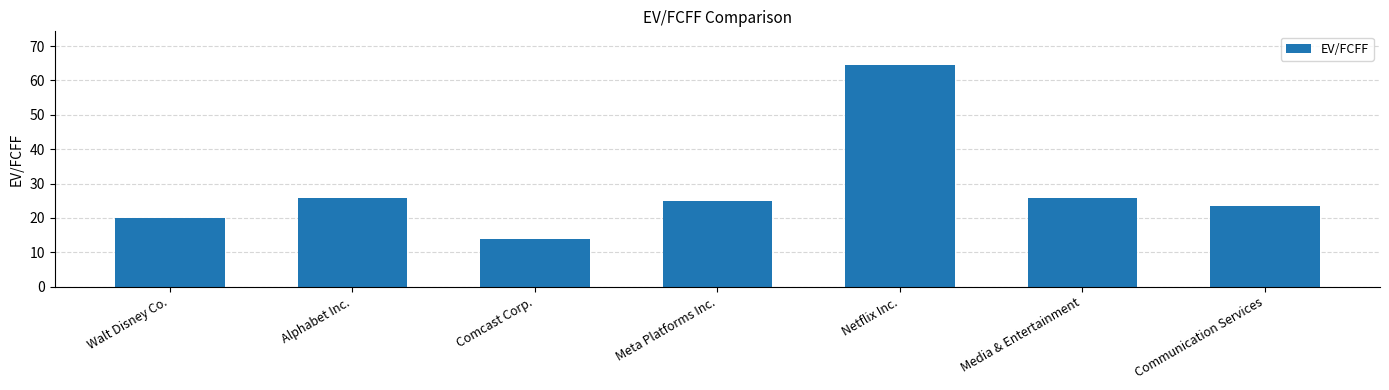

Between Media & Entertainment and Communication Services, which is larger?

Media & Entertainment